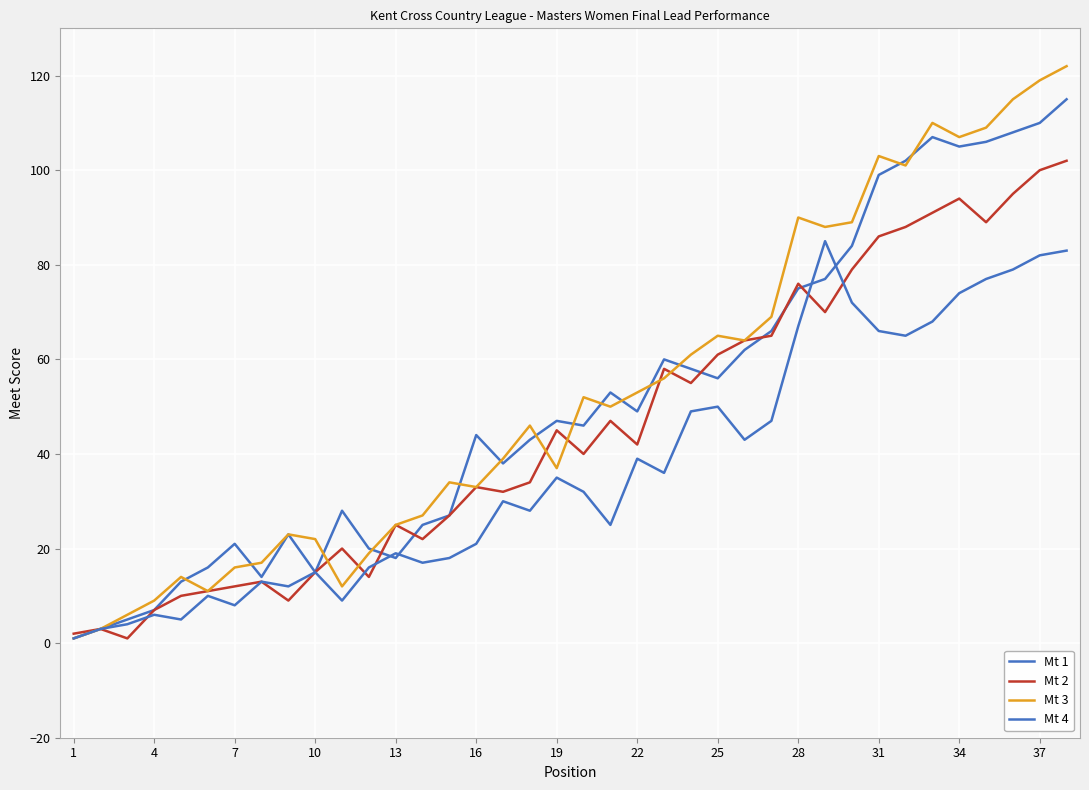

Does the chart display data point markers on the line(s)?

No